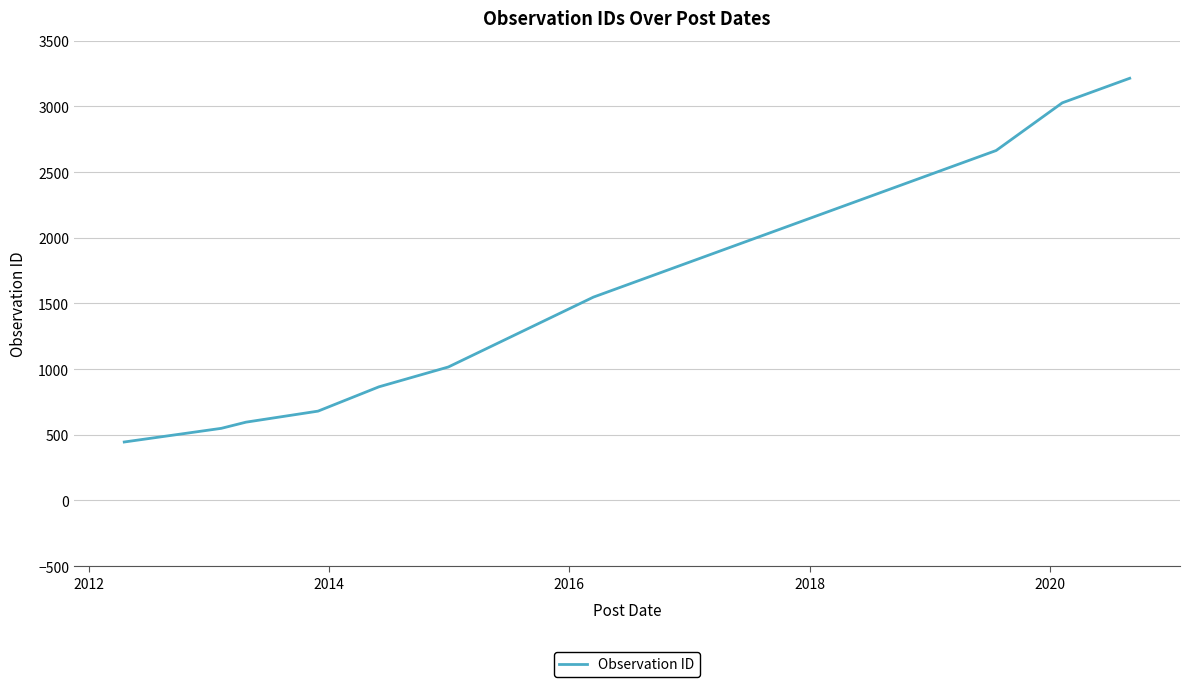

What is the minimum value shown in the chart?

445